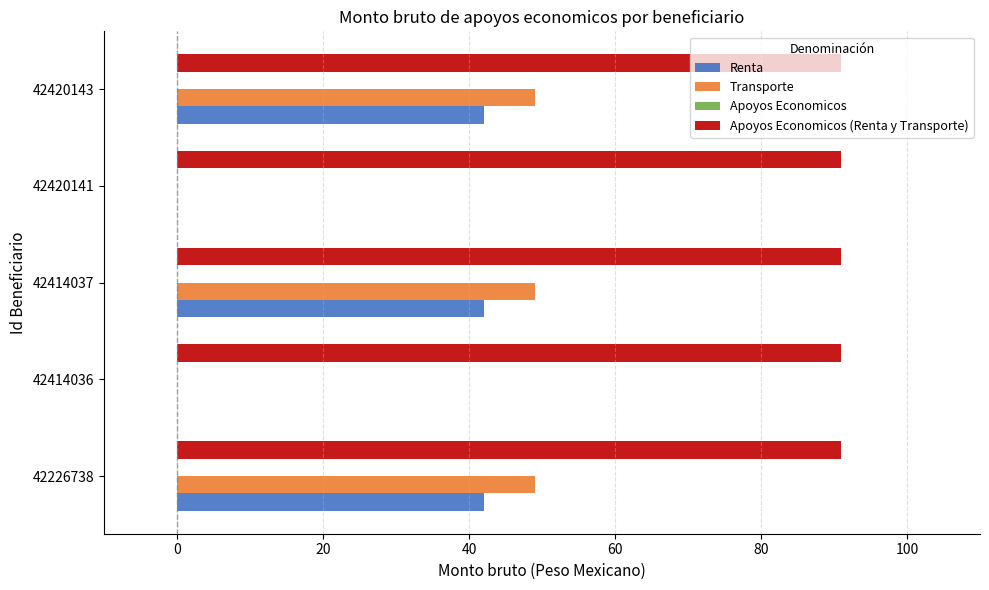

What is the maximum value for Apoyos Economicos (Renta y Transporte)?

91